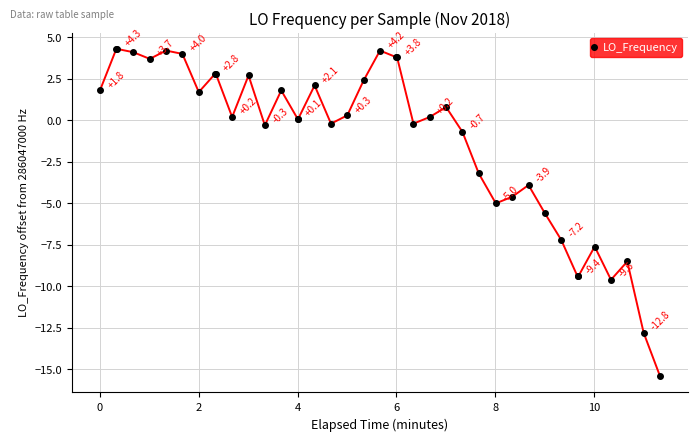

What is the difference between the maximum and minimum values?

19.7